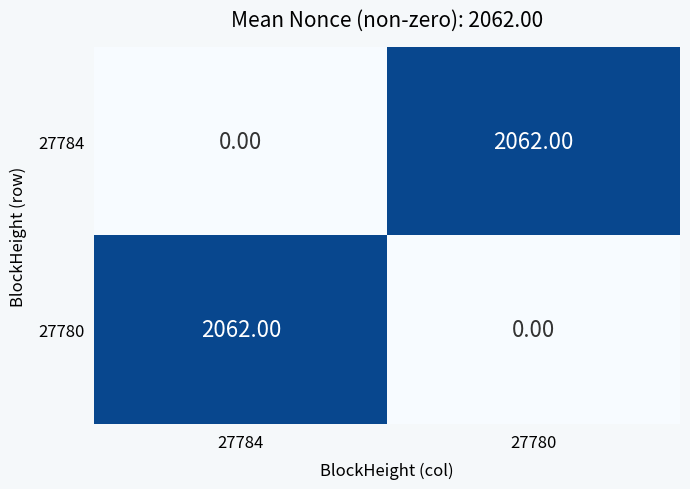

What is the spread (max minus min) of values at 27784?

2062